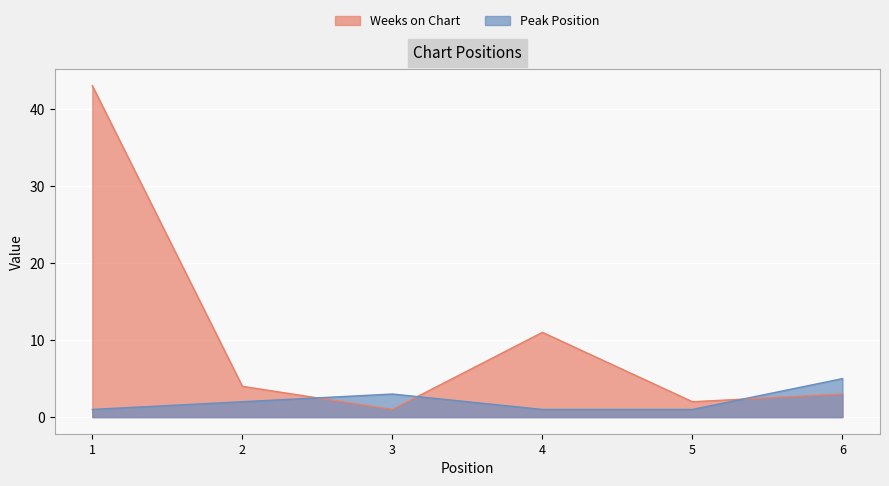

Is the value of Weeks on Chart at 5 greater than the value of Peak Position at 4?

Yes